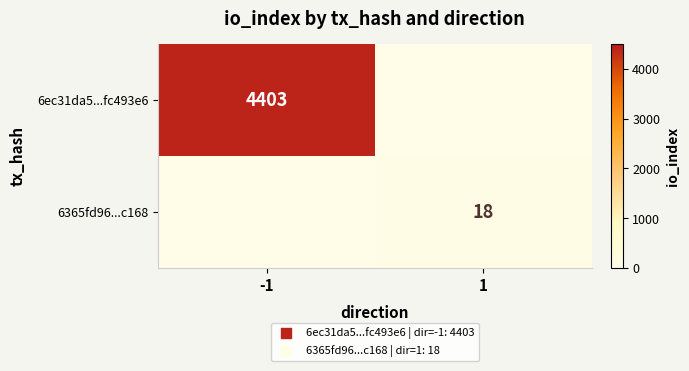

Count the number of categories in the chart.

2